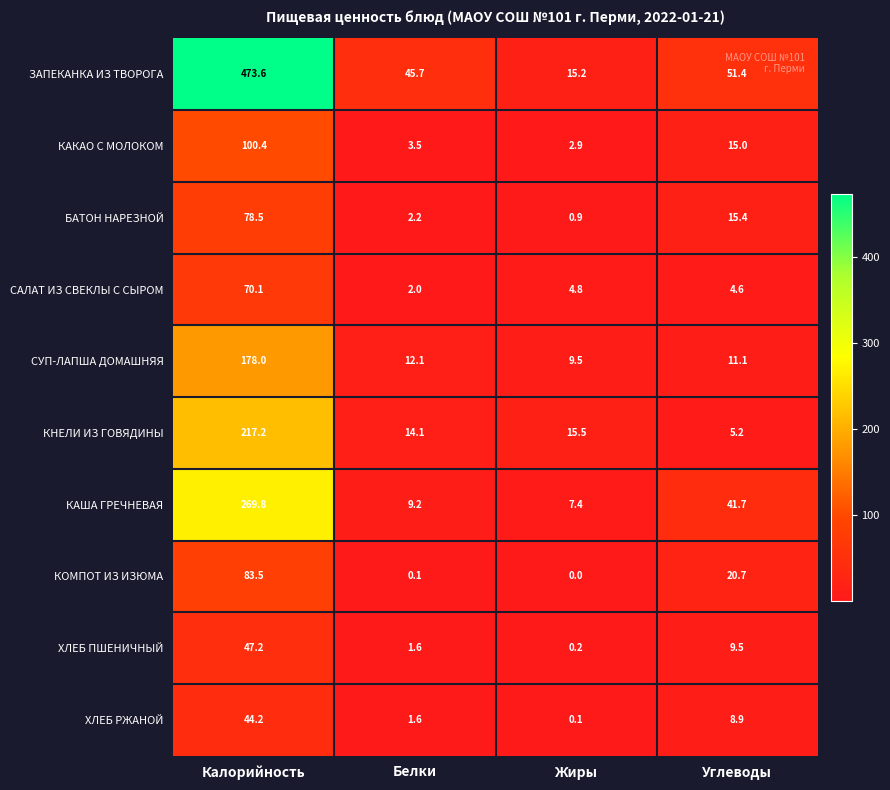

What is the total value across all series at Калорийность?

1562.5